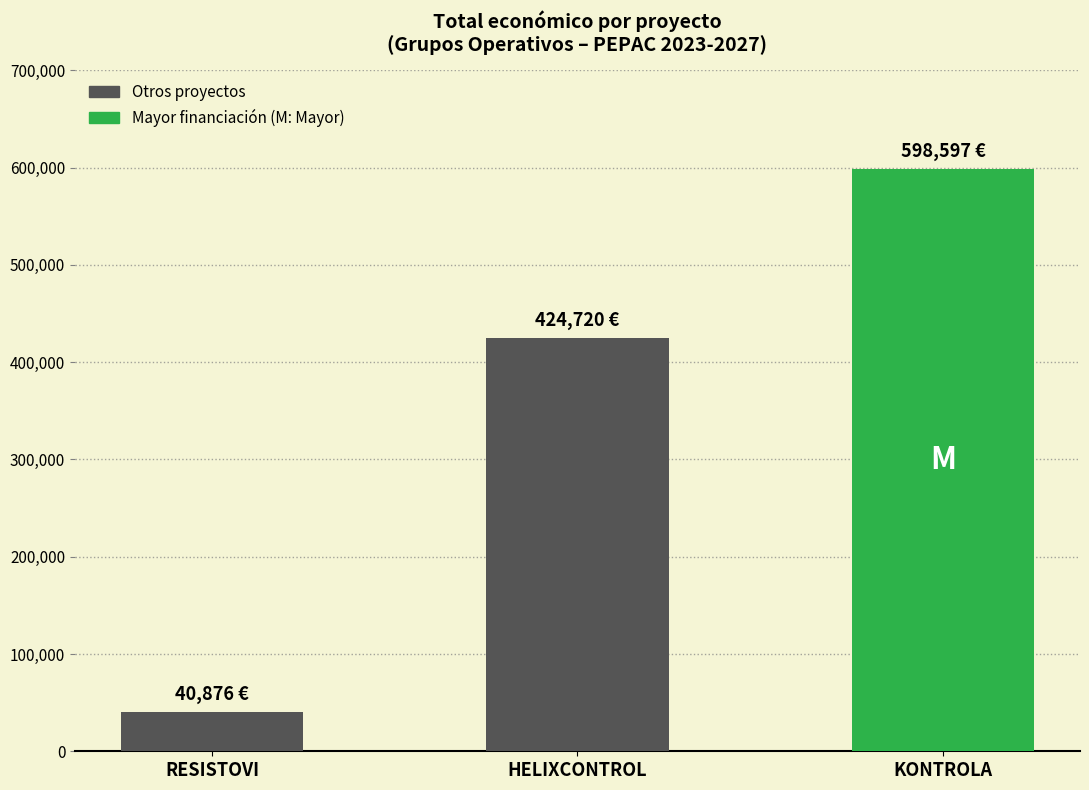

Rank the categories by value from lowest to highest.

RESISTOVI, HELIXCONTROL, KONTROLA